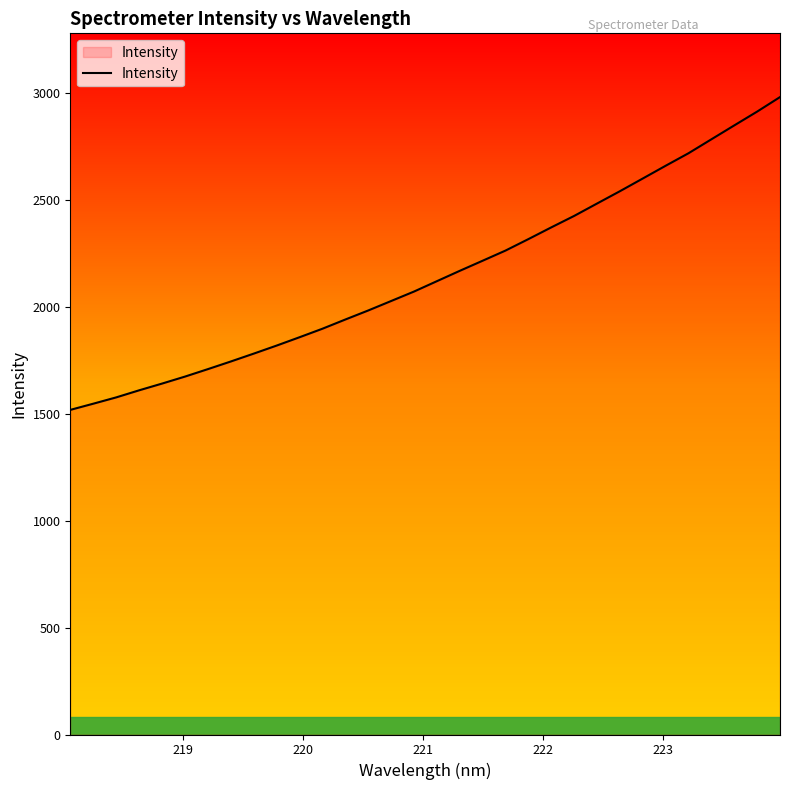

What is the minimum value shown in the chart?

1517.0